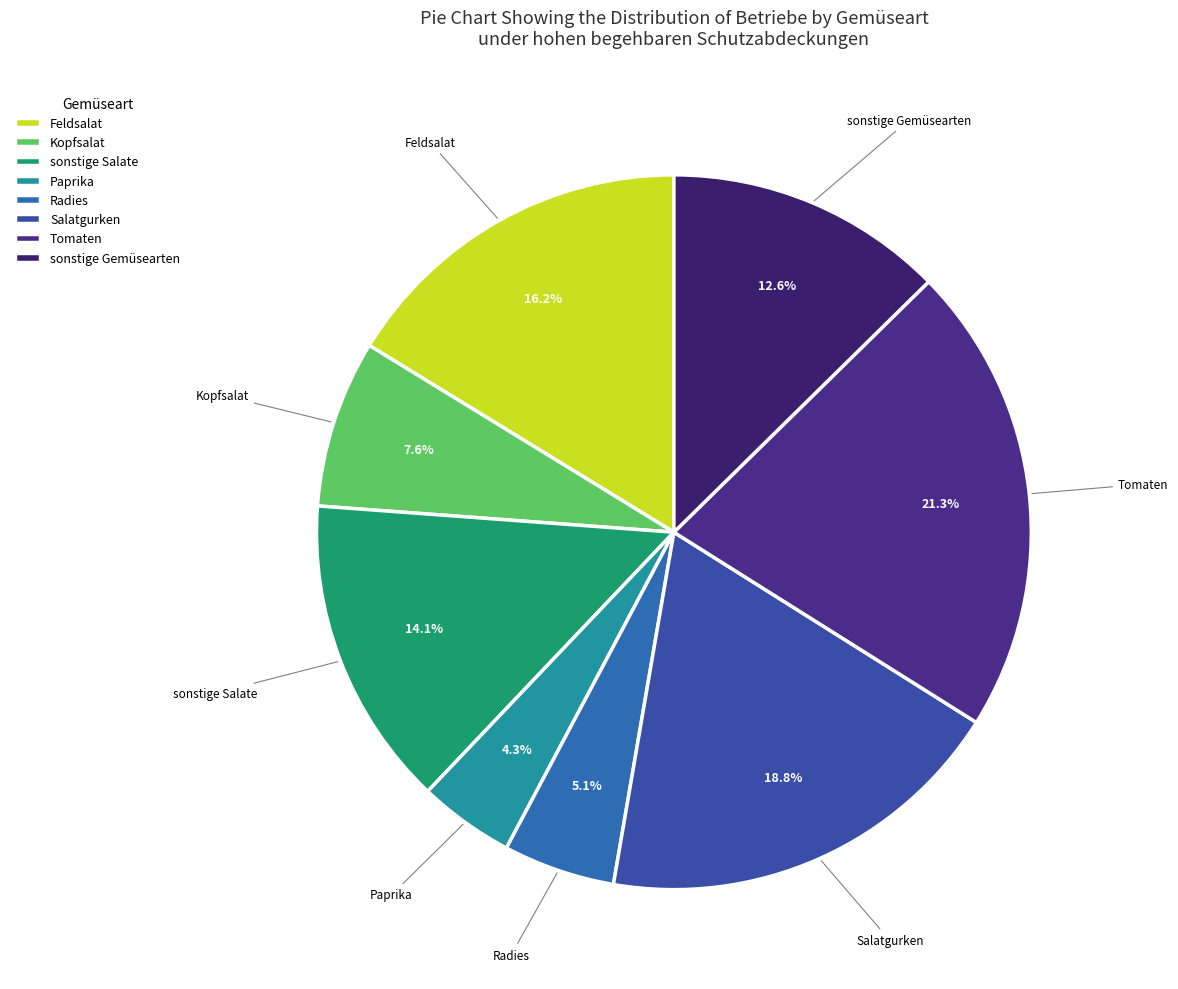

Does Kopfsalat account for over 50% of the chart?

No